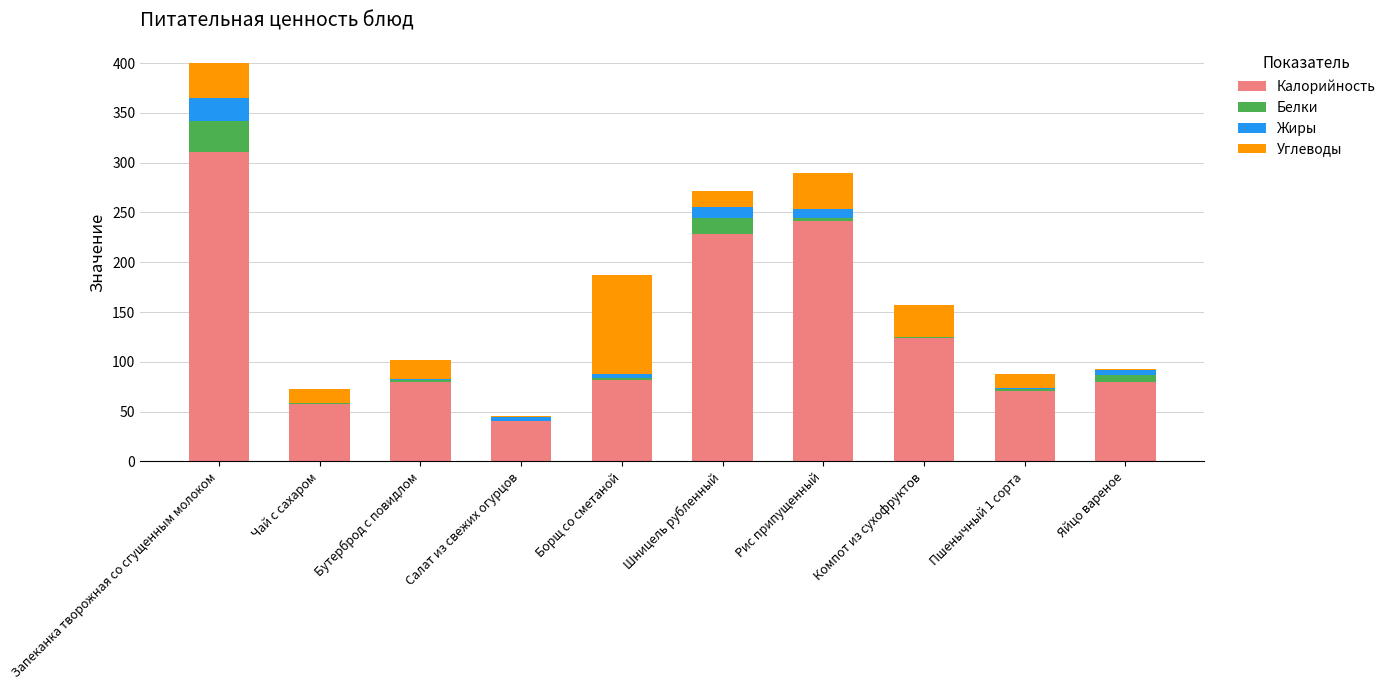

Which category has the highest value in the Калорийность series?

Запеканка творожная со сгущенным молоком